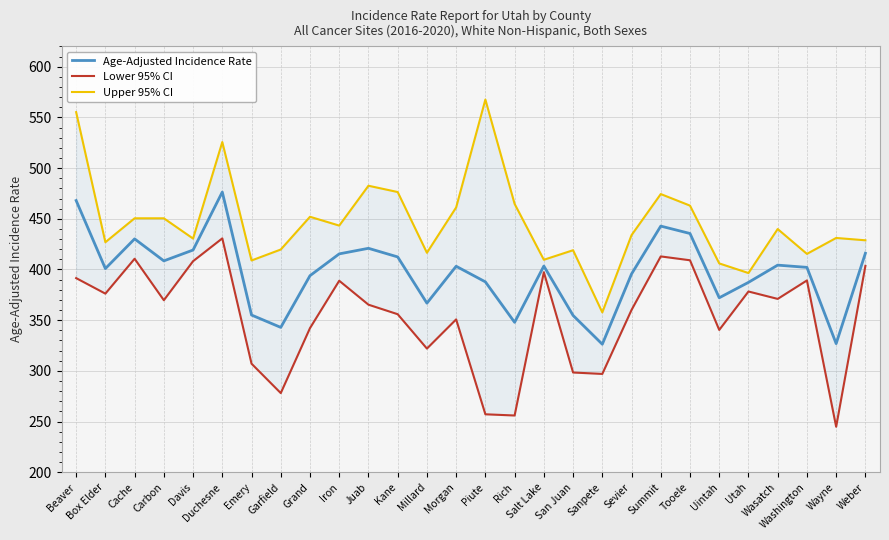

Reading right to left, extract all data points from this chart.

Age-Adjusted Incidence Rate: 416.0	326.9	402.1	404.3	387.3	372.1	435.5	442.8	395.6	326.3	354.7	403.4	347.9	387.8	403.2	366.8	412.4	420.9	415.4	393.9	342.9	355.1	476.4	419.2	408.5	430.2	400.9	468.0
Lower 95% CI: 403.5	244.9	389.2	371.0	378.3	340.4	409.1	412.9	360.1	297.0	298.4	397.3	256.0	257.2	350.8	322.0	355.9	365.3	388.9	342.2	278.1	307.1	430.7	408.2	369.7	410.6	376.2	391.5
Upper 95% CI: 428.8	431.1	415.4	439.9	396.5	406.0	463.0	474.4	433.9	357.7	419.0	409.6	464.7	567.6	461.2	416.5	476.4	482.6	443.3	452.0	419.7	408.9	525.7	430.5	450.5	450.5	426.9	555.2